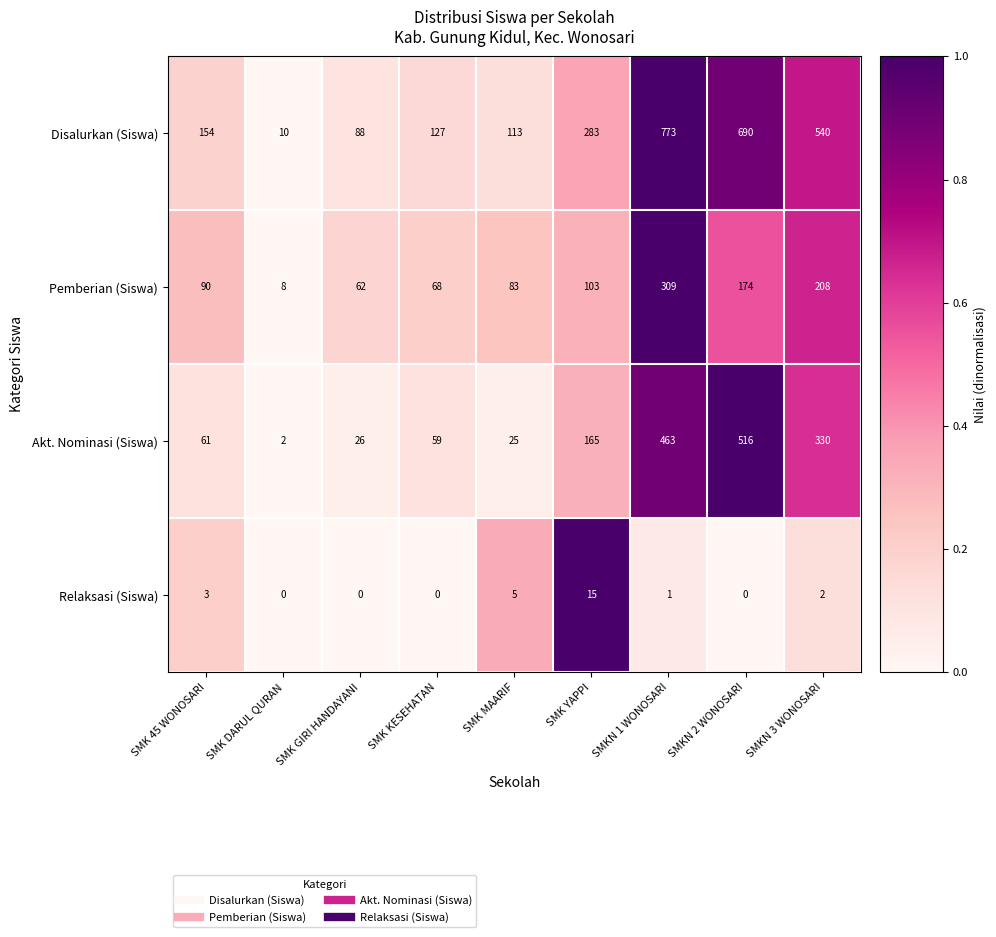

Which series changed the most between SMK GIRI HANDAYANI and SMK MAARIF?

Disalurkan (Siswa)